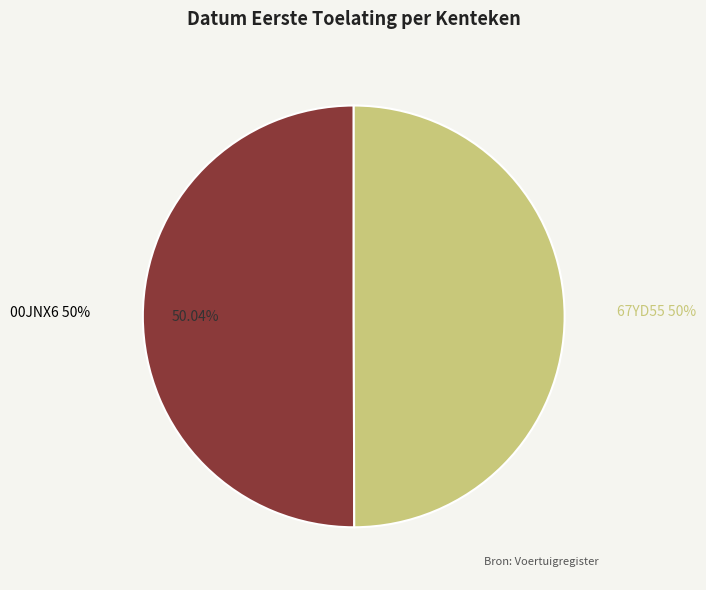

The 67YD55 slice represents 56% of the pie. True or false?

False